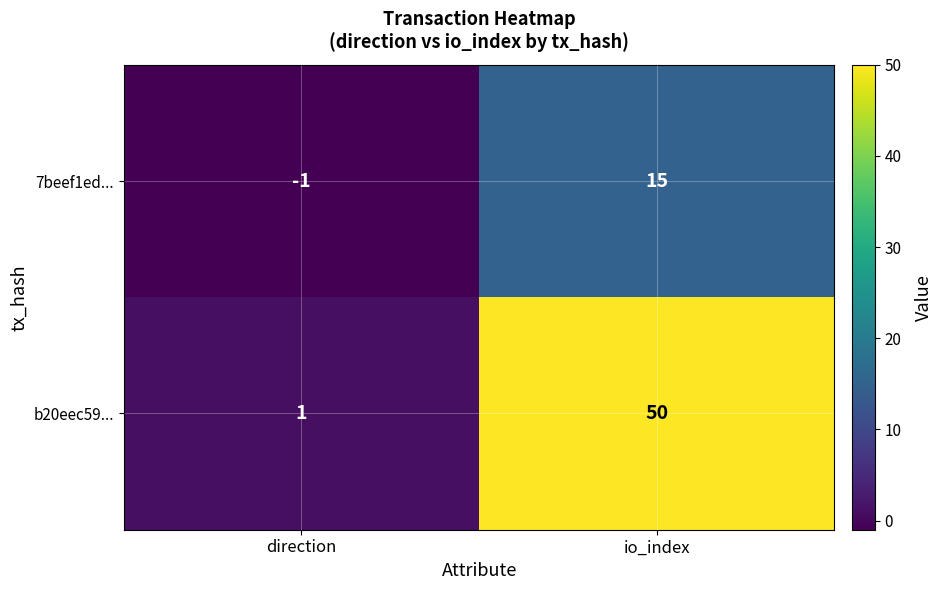

What is the sum of all 7beef1ed... values?

14